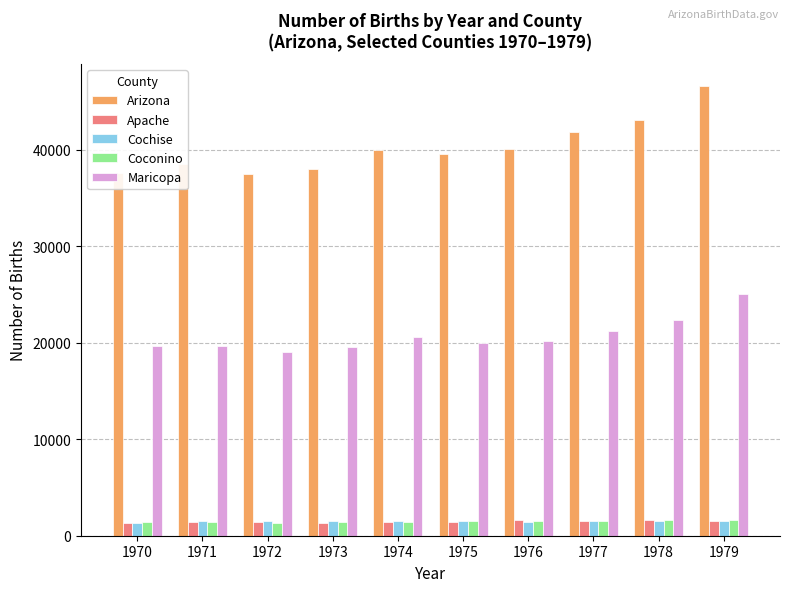

What are all the series names shown in the legend?

Arizona, Apache, Cochise, Coconino, Maricopa